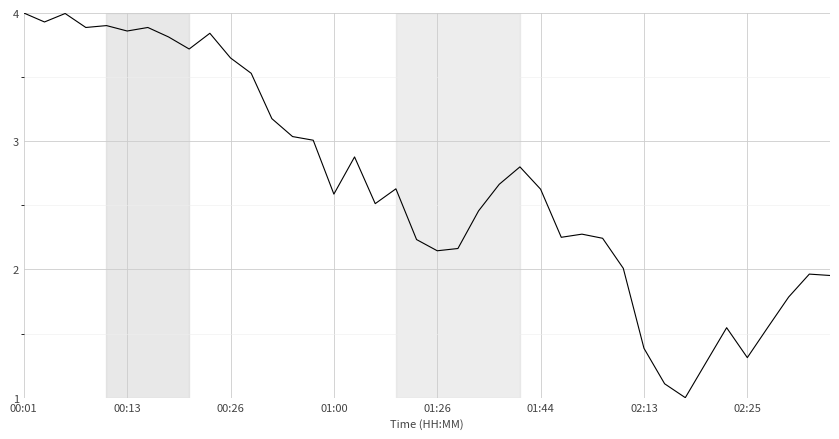

What is the smallest value displayed?

1.0